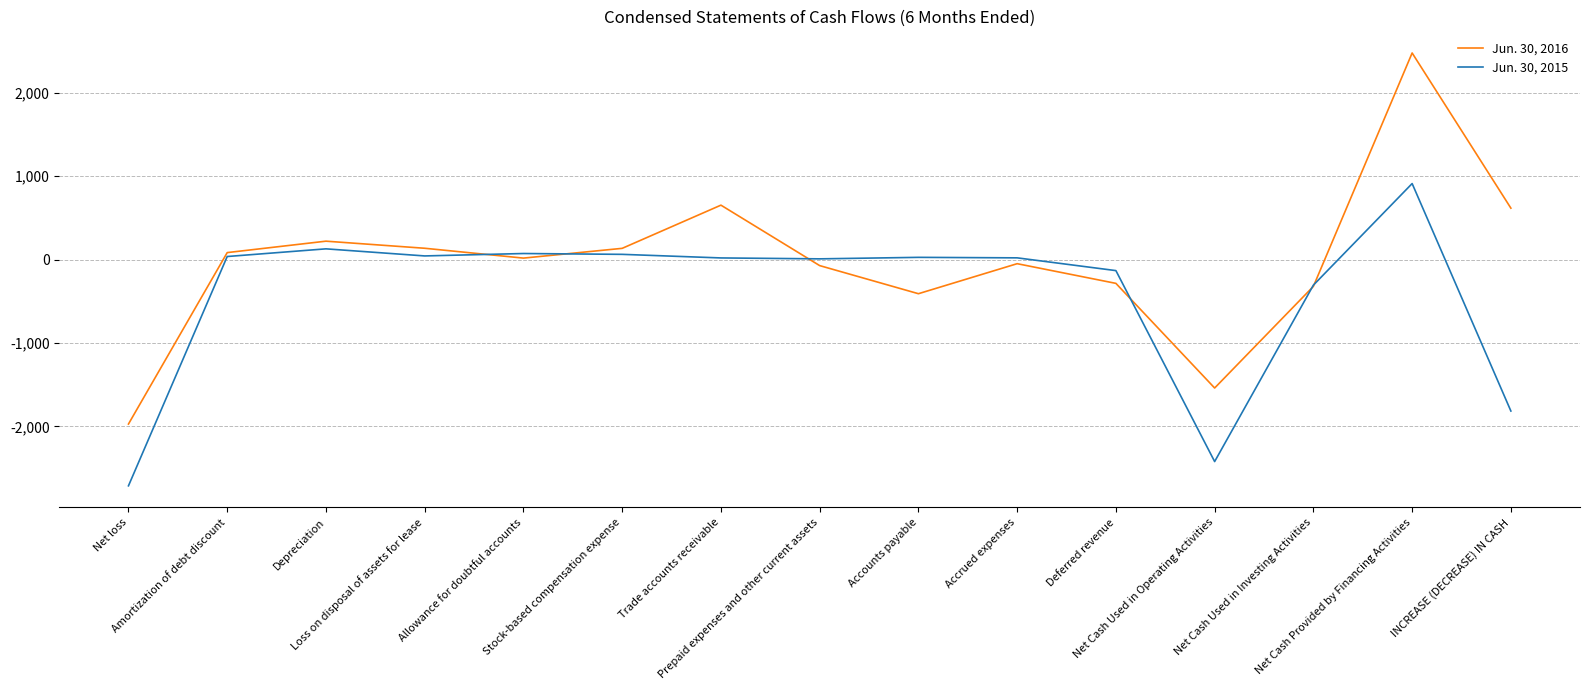

What is the difference between the maximum and second lowest values in the Jun. 30, 2016 series?

4018